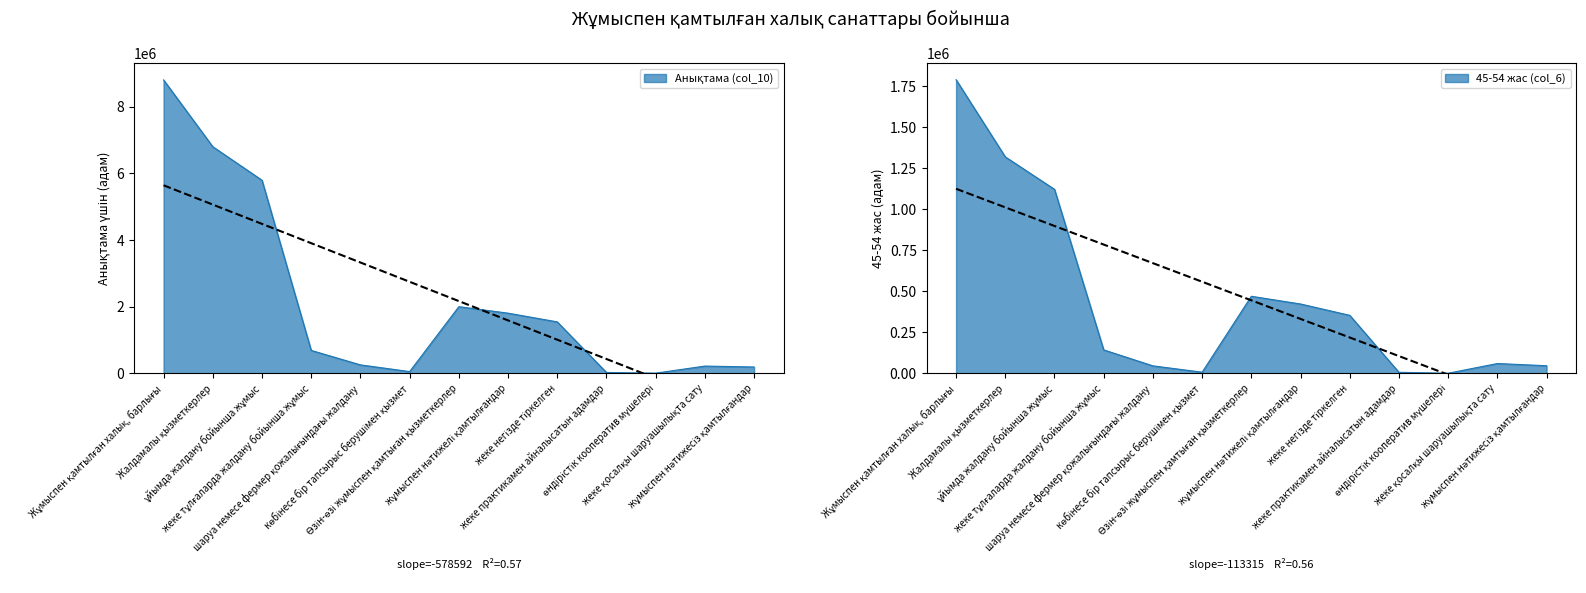

Which series changed the most between ұйымда жалдану бойынша жұмыс and жеке практикамен айналысатын адамдар?

Анықтама (col_10)